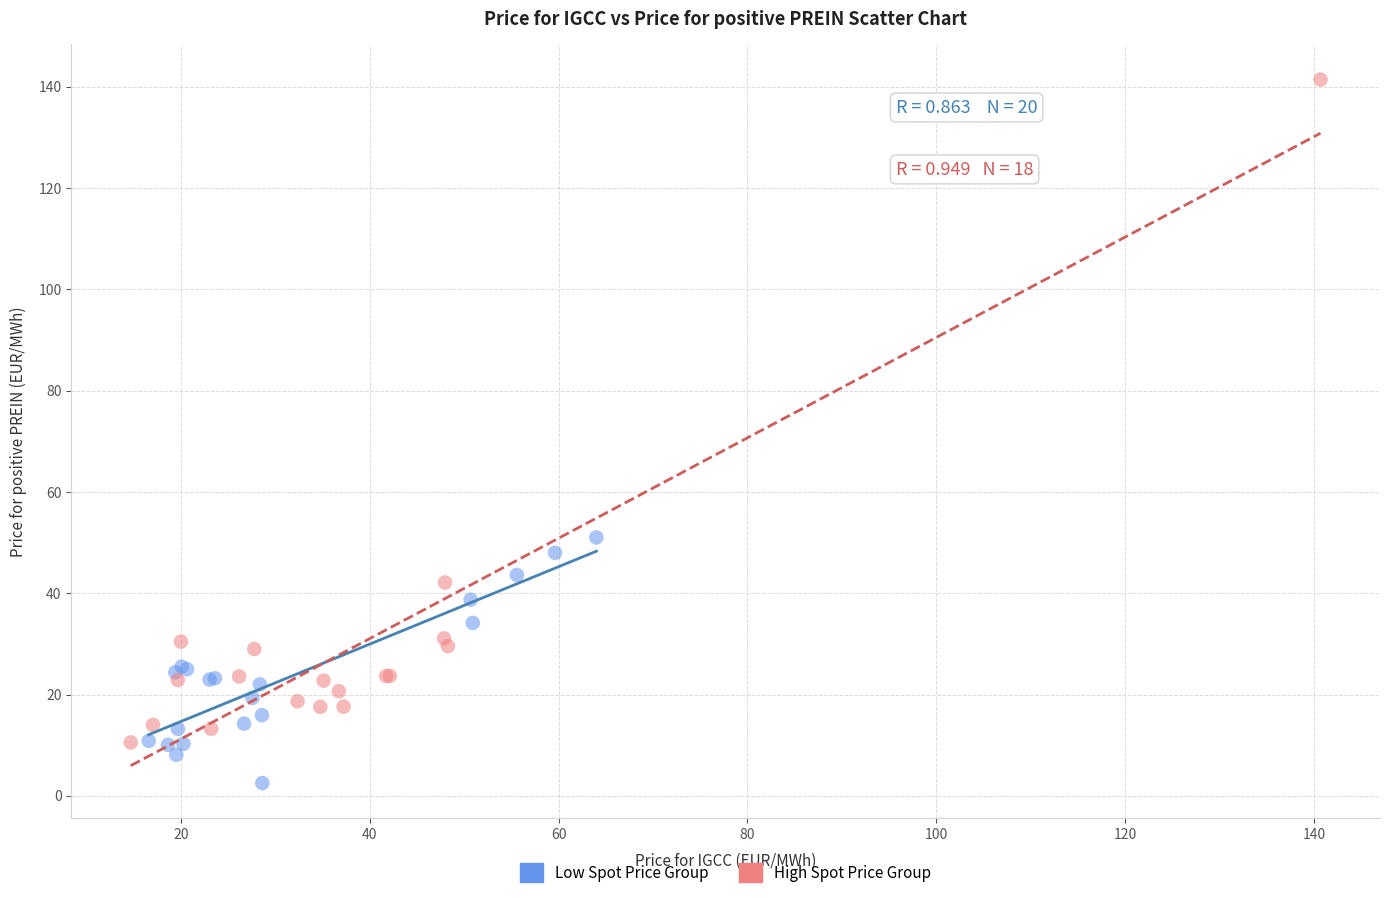

Which series has the widest spread of Y values?

High Spot Price Group